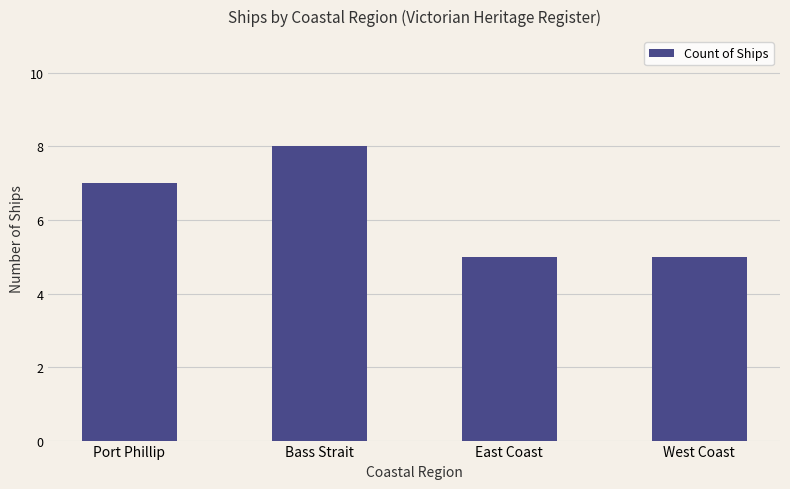

Which category has the highest value across all series?

Bass Strait